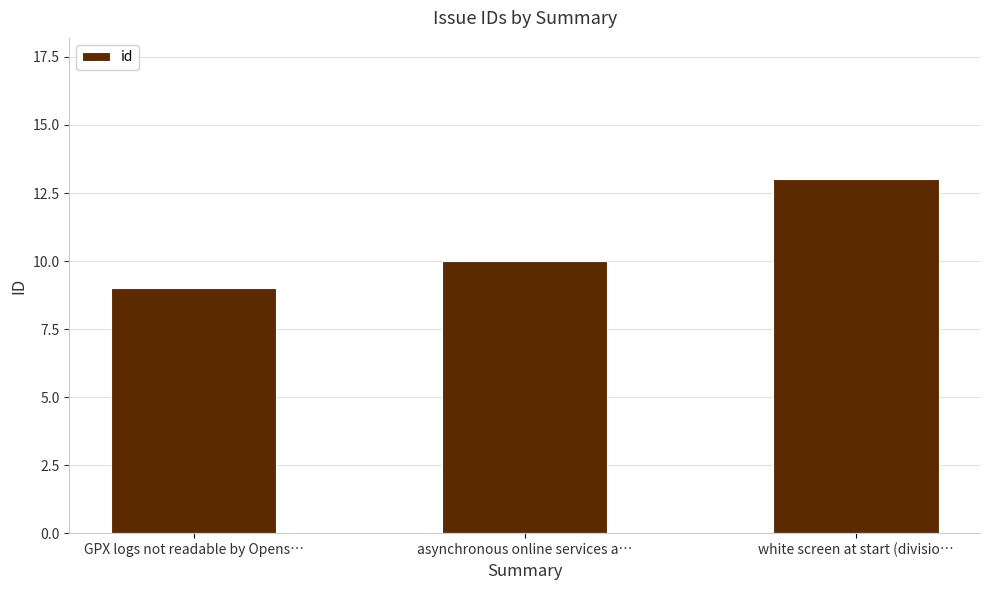

Read the value at asynchronous online services a….

10